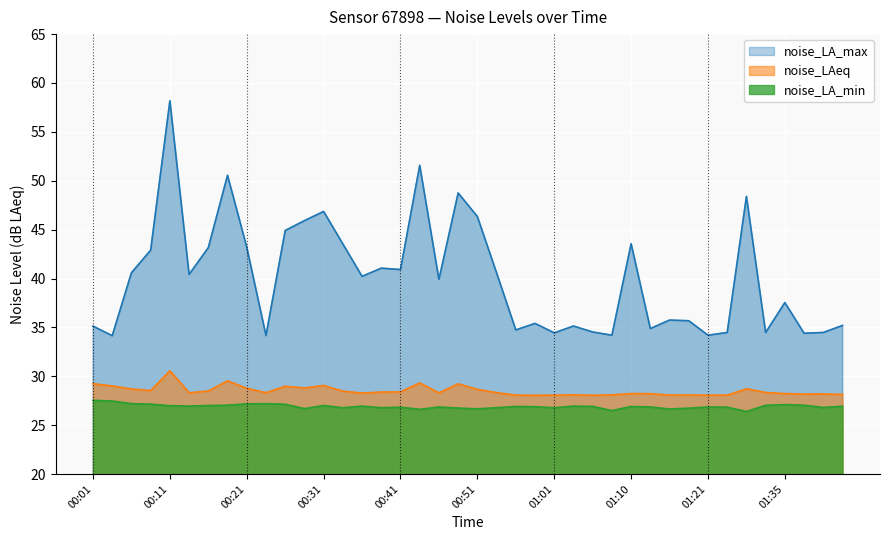

Which series changed the most between 00:23 and 01:24?

noise_LA_min